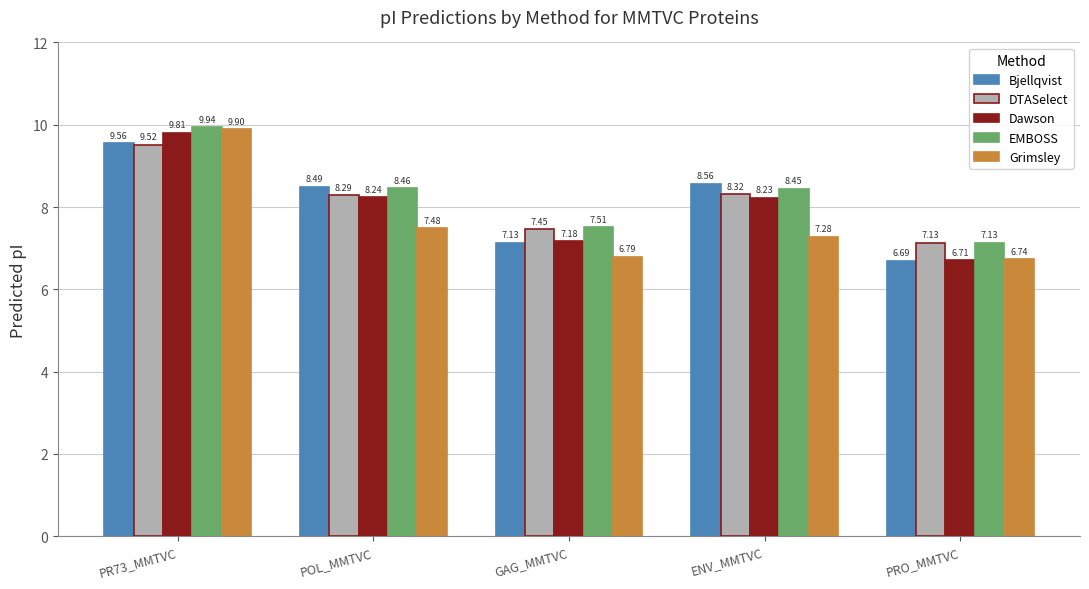

What is the label of the 5th bar from the right?

PR73_MMTVC